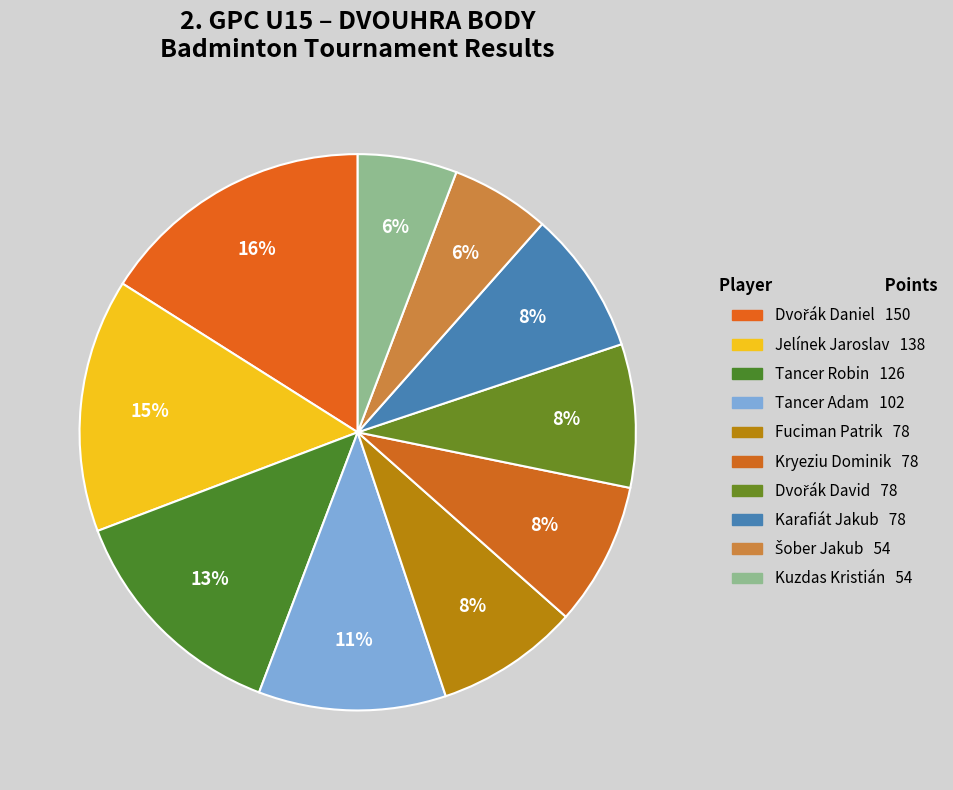

Is the sum of Šober Jakub and Fuciman Patrik greater than half?

No